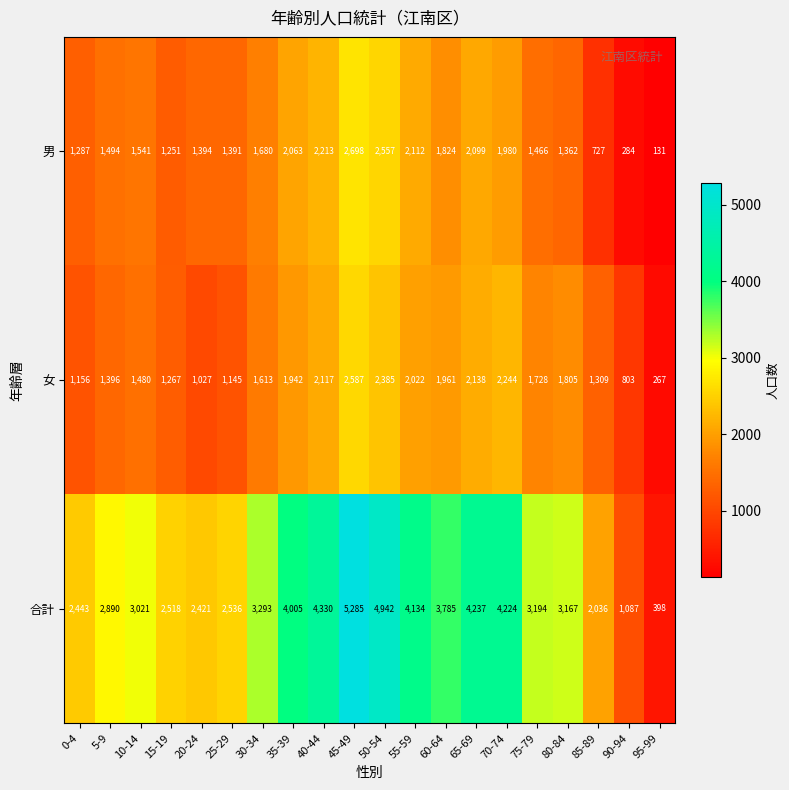

Which series has the largest range (max minus min)?

合計